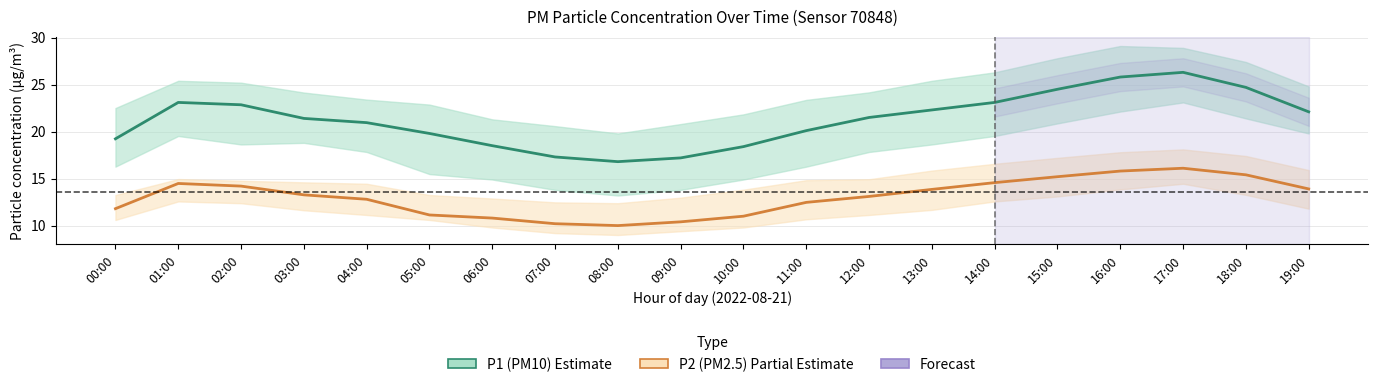

What position from the left is 18:00?

19